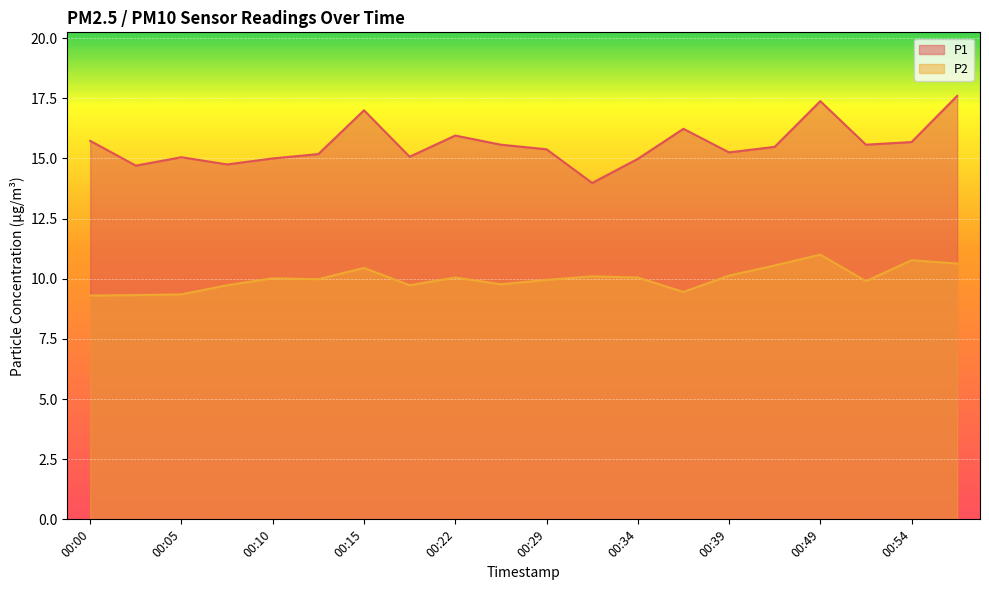

Which category has the lowest value across all series?

00:00